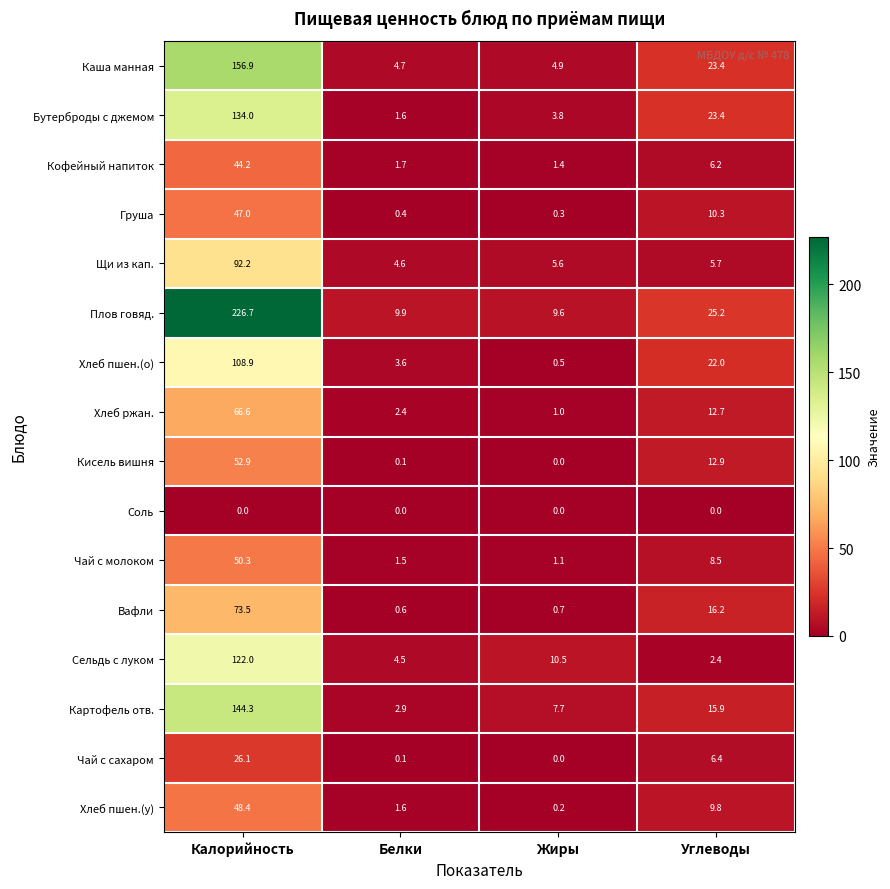

What is the greatest value displayed?

226.7